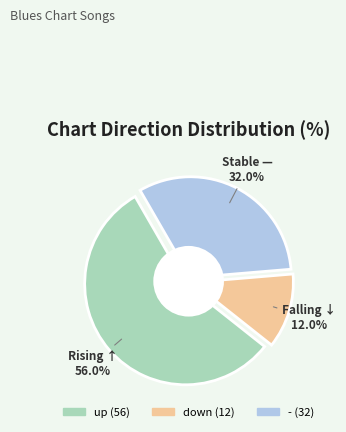

How many segments does this pie chart have?

3